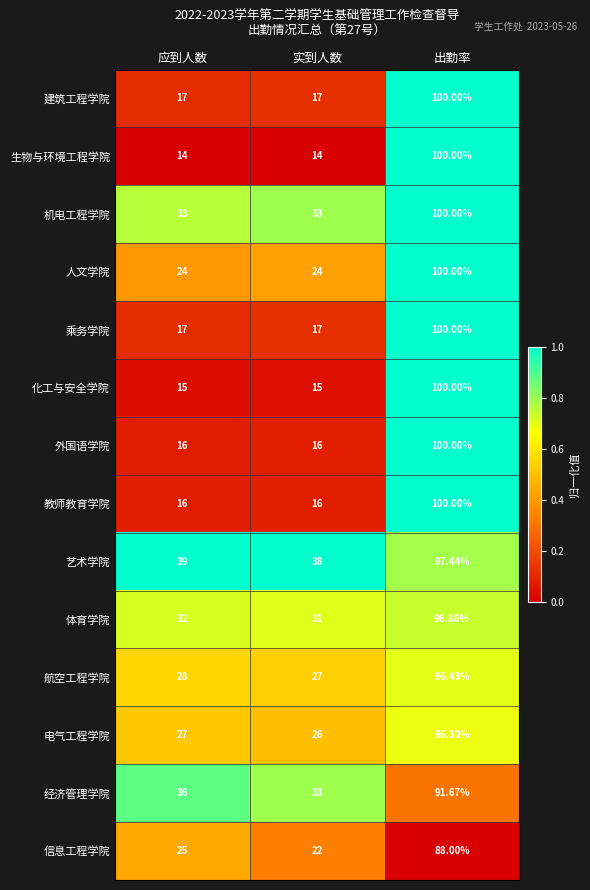

Rank the categories by 经济管理学院 value from lowest to highest.

实到人数, 应到人数, 出勤率